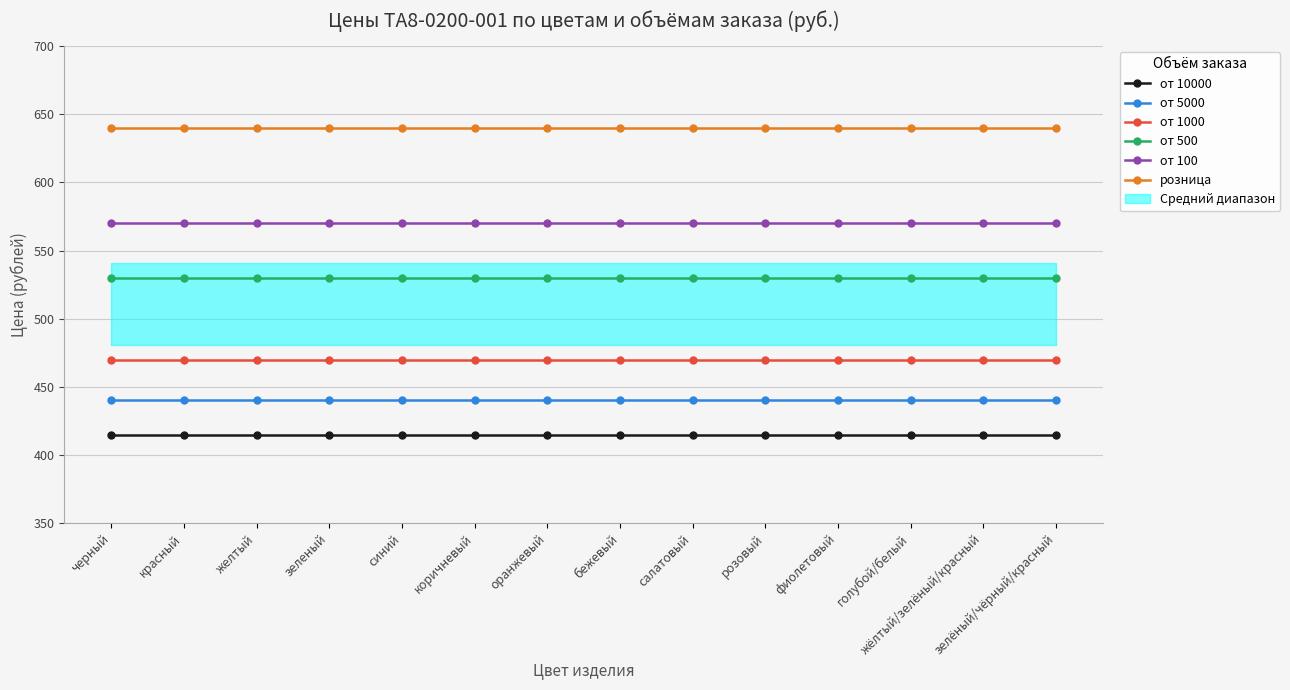

Is it true that от 1000 equals 637 at синий?

False